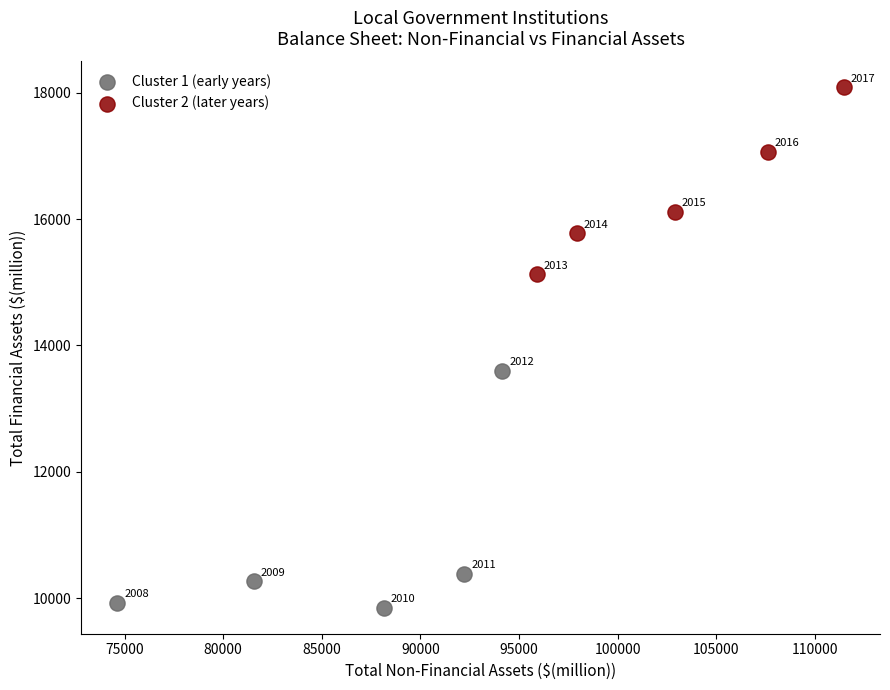

Which series contains the lowest Y value?

Cluster 1 (early years)